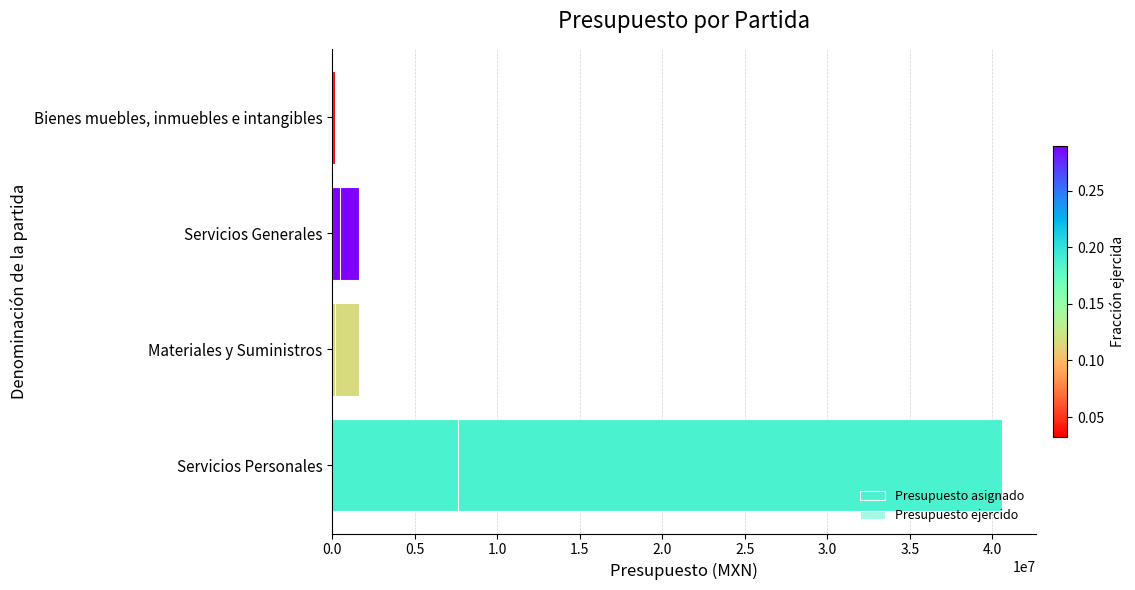

List the series in order of their overall mean, lowest first.

Presupuesto ejercido, Presupuesto asignado